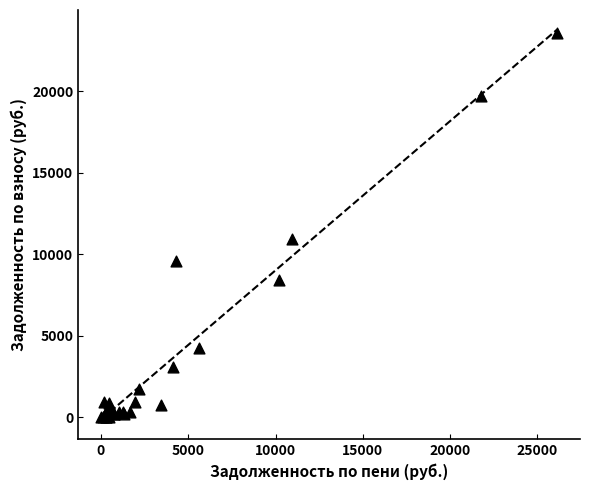

What Y value in the scatter plot is closest to 11781?

10911.4